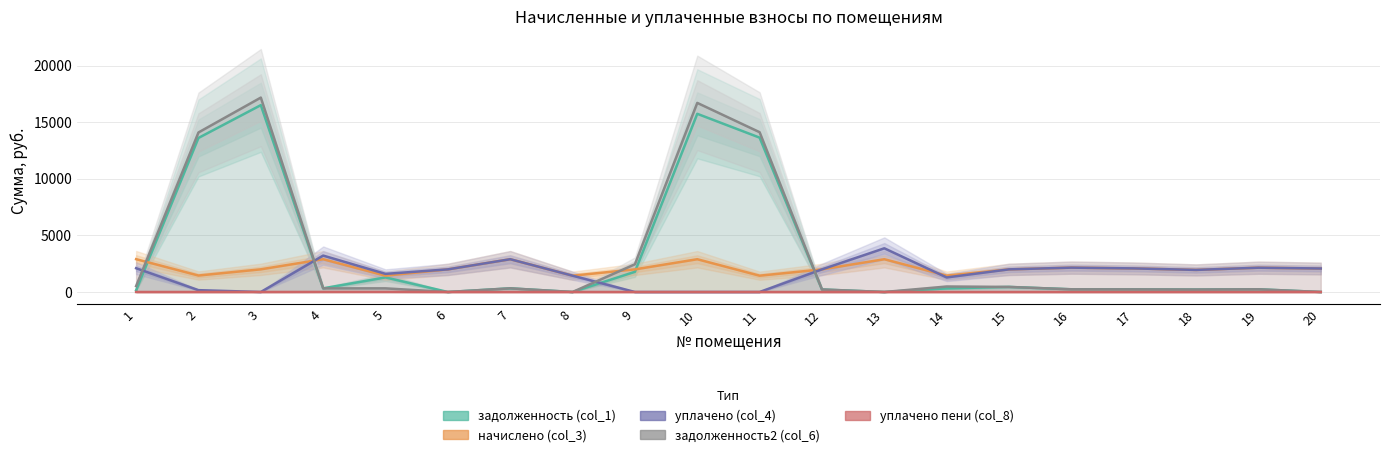

What is the sum of the задолженность (col_1) values at 1 and 6?

155.7